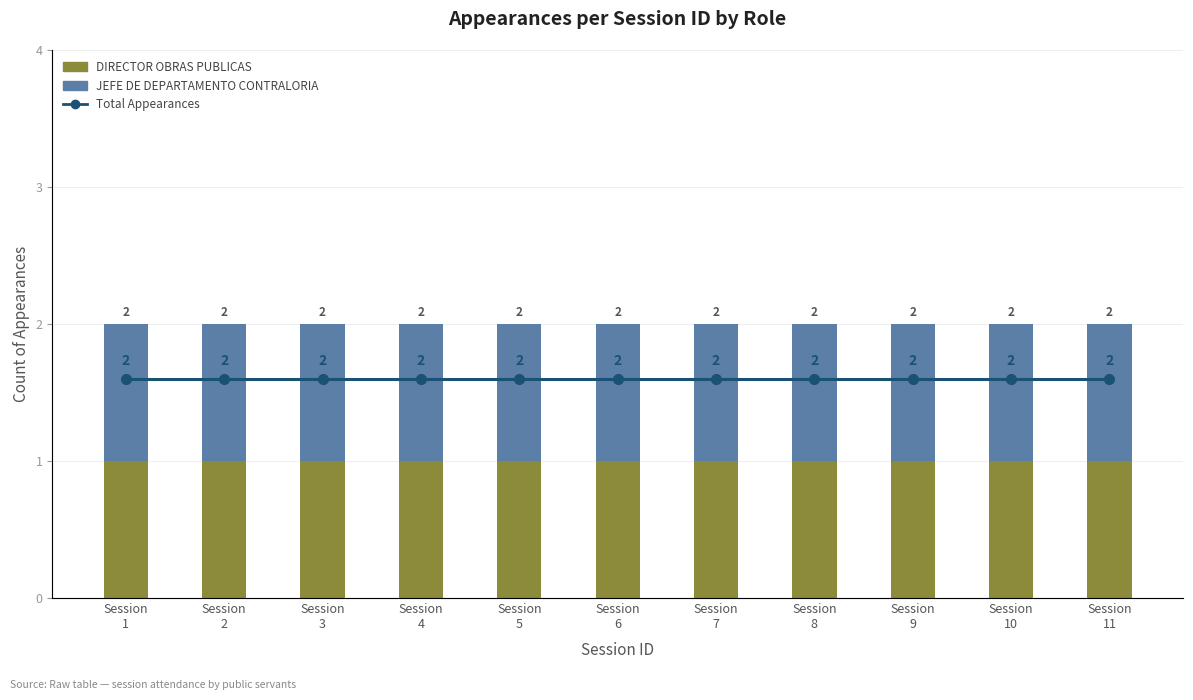

Which series has the largest range (max minus min)?

DIRECTOR OBRAS PUBLICAS